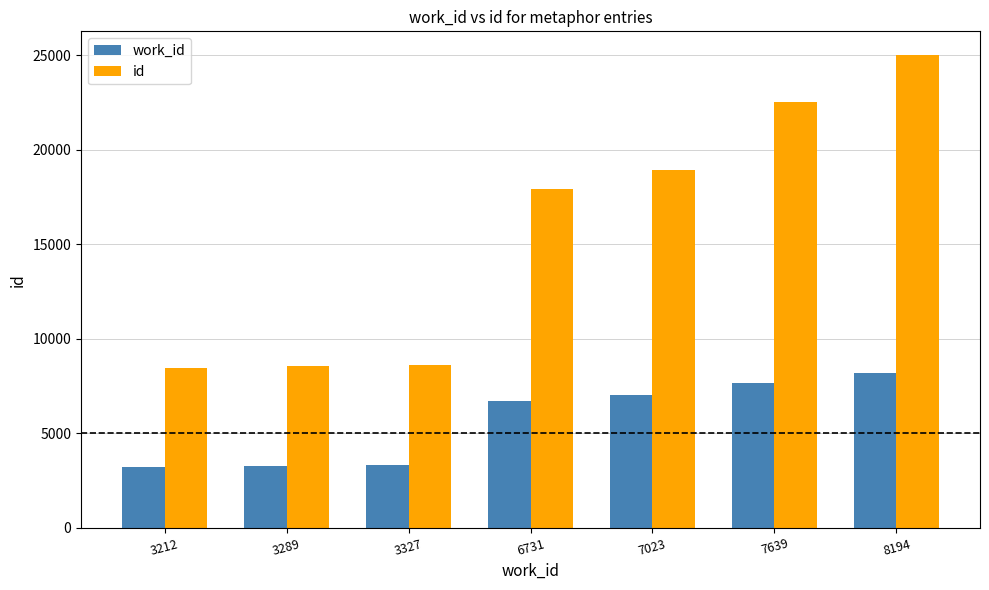

True or false: work_id has a value of 2438 at 8194.

False